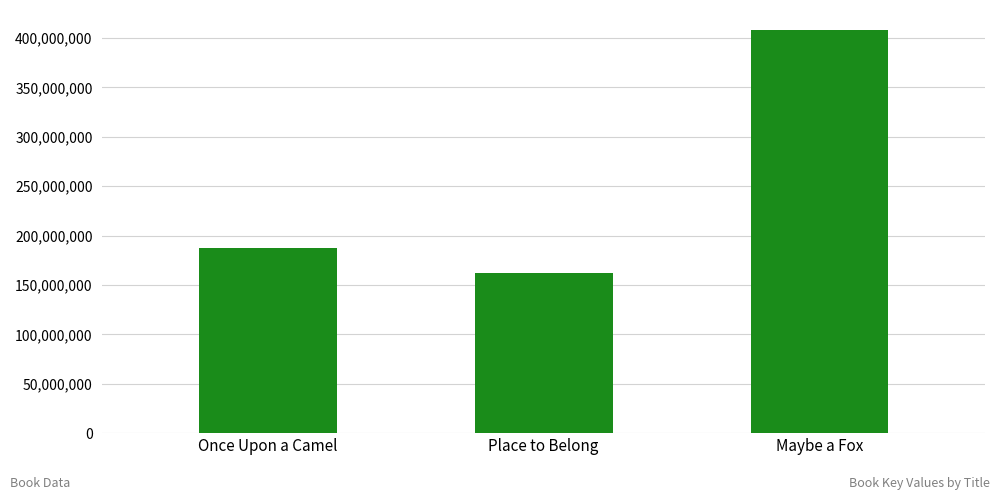

List the labels in order of value, largest first.

Maybe a Fox, Once Upon a Camel, Place to Belong